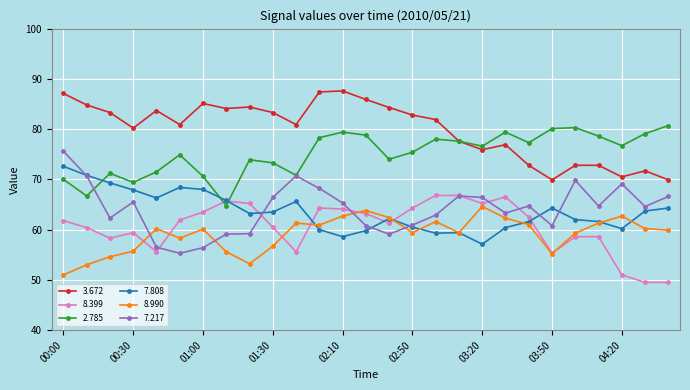

What is the lowest value of the 7.808 series?

57.1